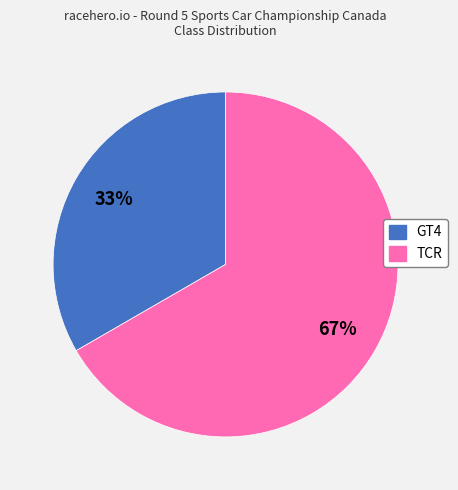

Is the sum of TCR and GT4 greater than half?

Yes